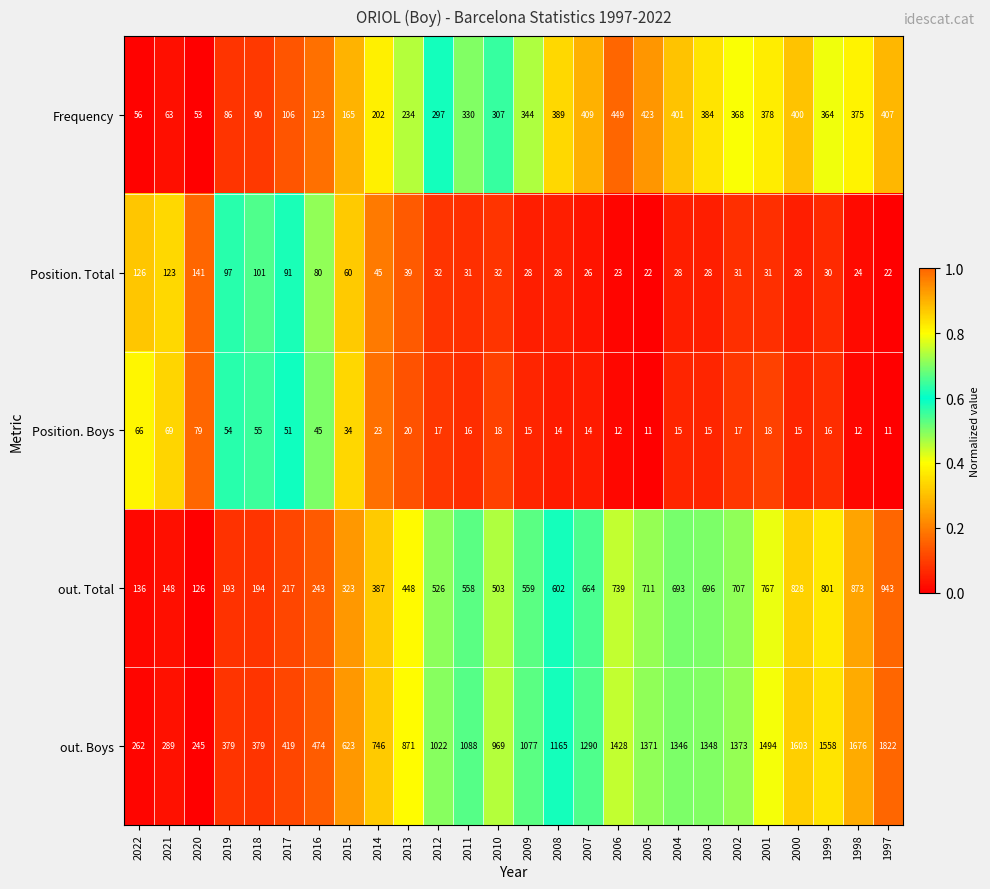

What is the total value across all series at 2016?

965